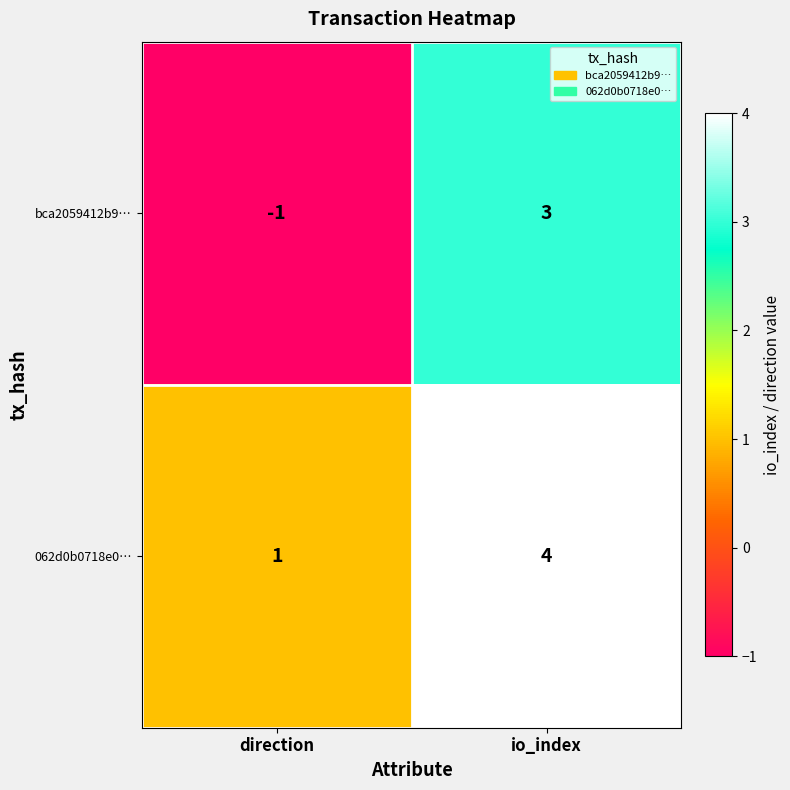

Which label corresponds to the smallest value in the chart?

direction